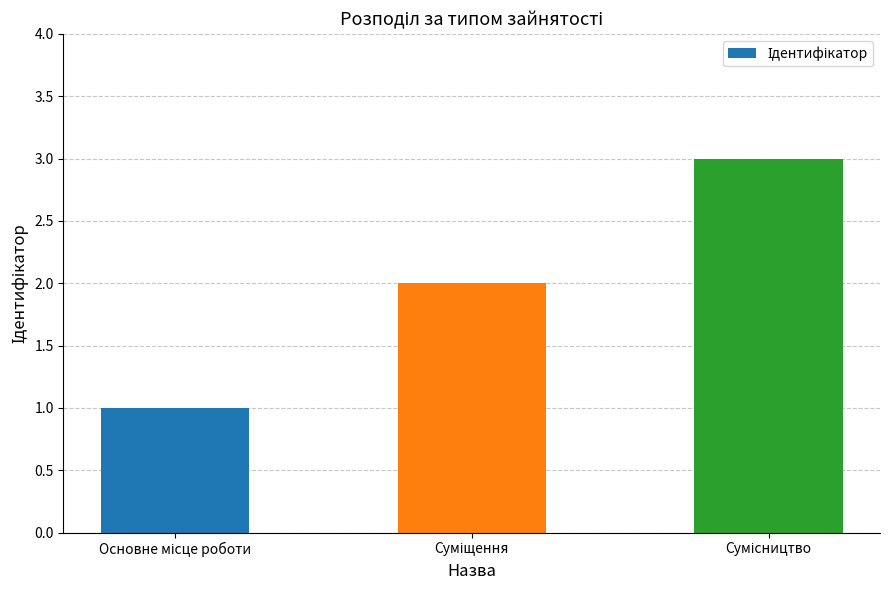

Does the chart contain any negative values?

No